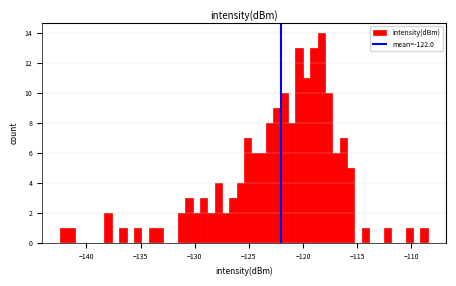

Around what value on the x-axis is the tallest bar? Give the approximate position of its centre, as read against the axis.

-118.5